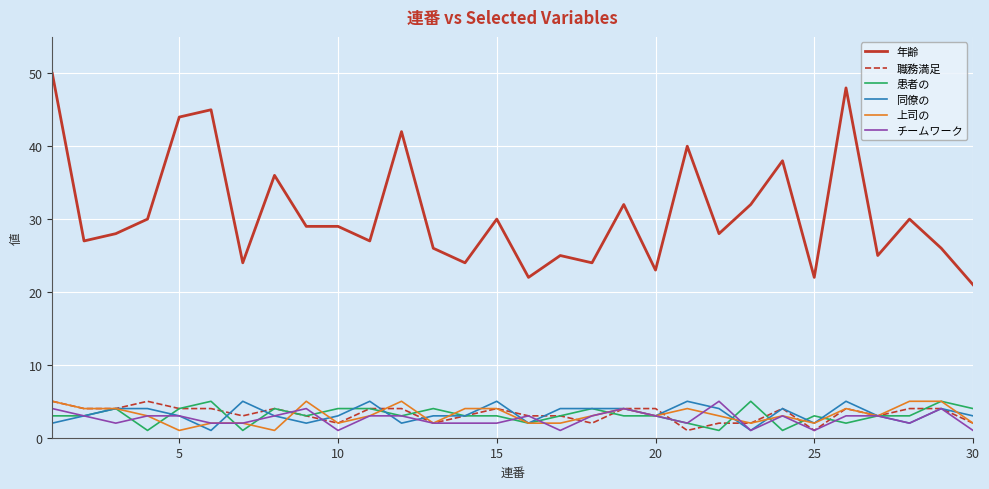

True or false: 年齢 and 患者の cross at least once.

False